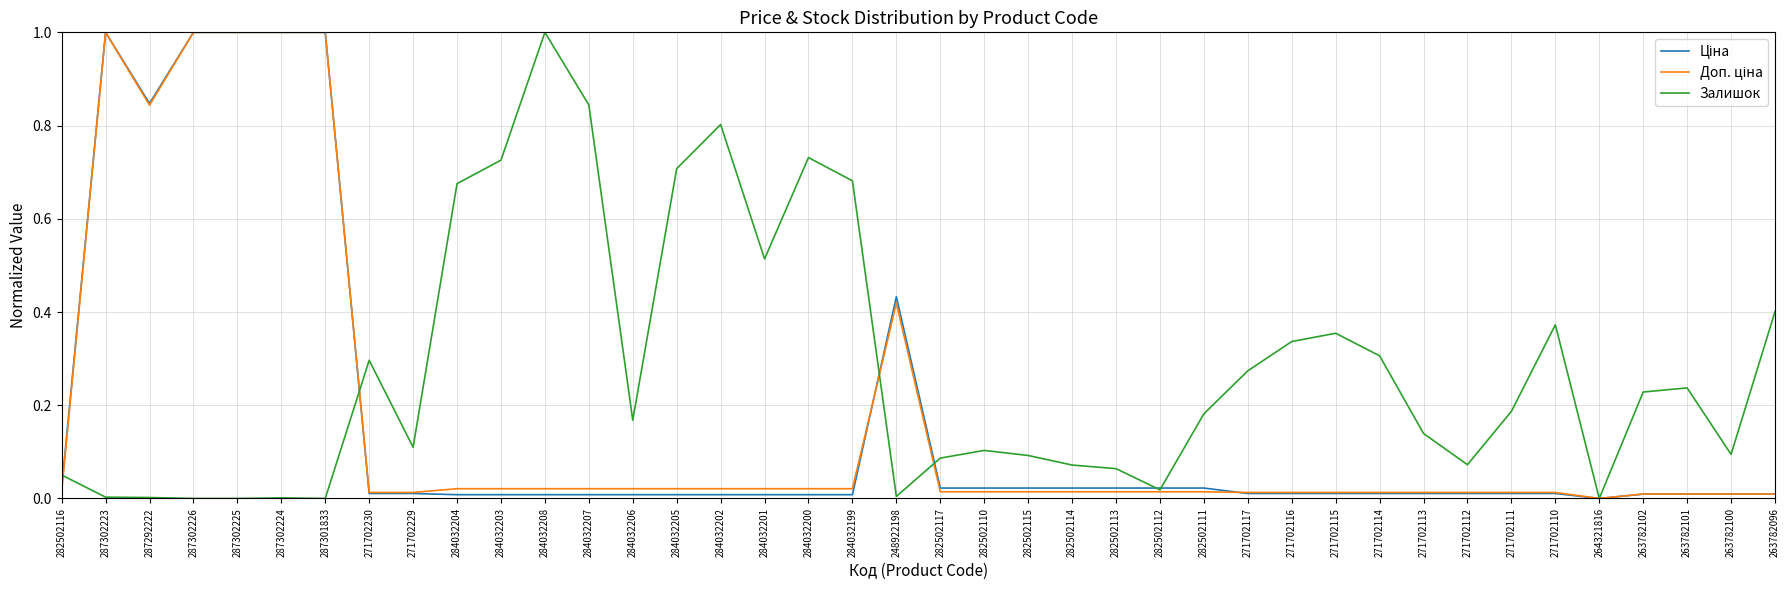

True or false: Залишок has a value of 0.2 at 284032200.

False